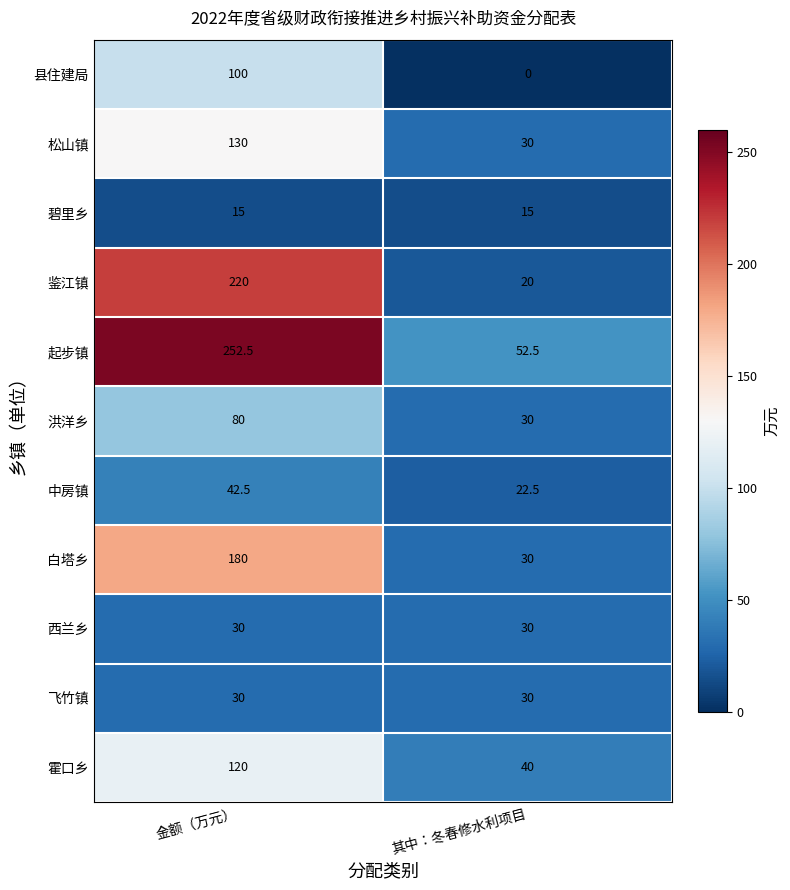

The 松山镇 series shows 30.0 at 其中：冬春修水利项目. True or false?

True